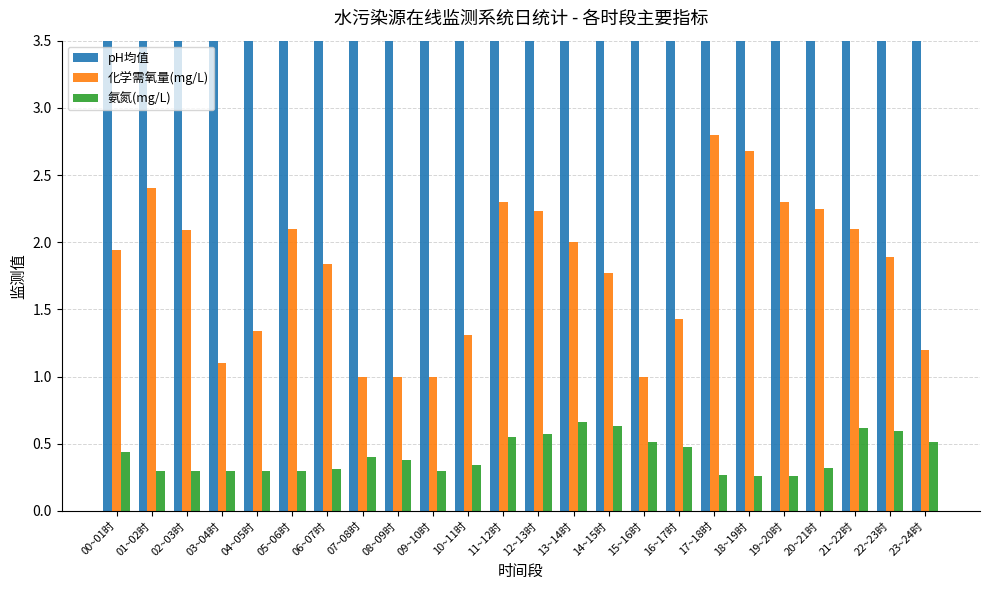

Which has a higher value, 20~21时 or 05~06时?

20~21时